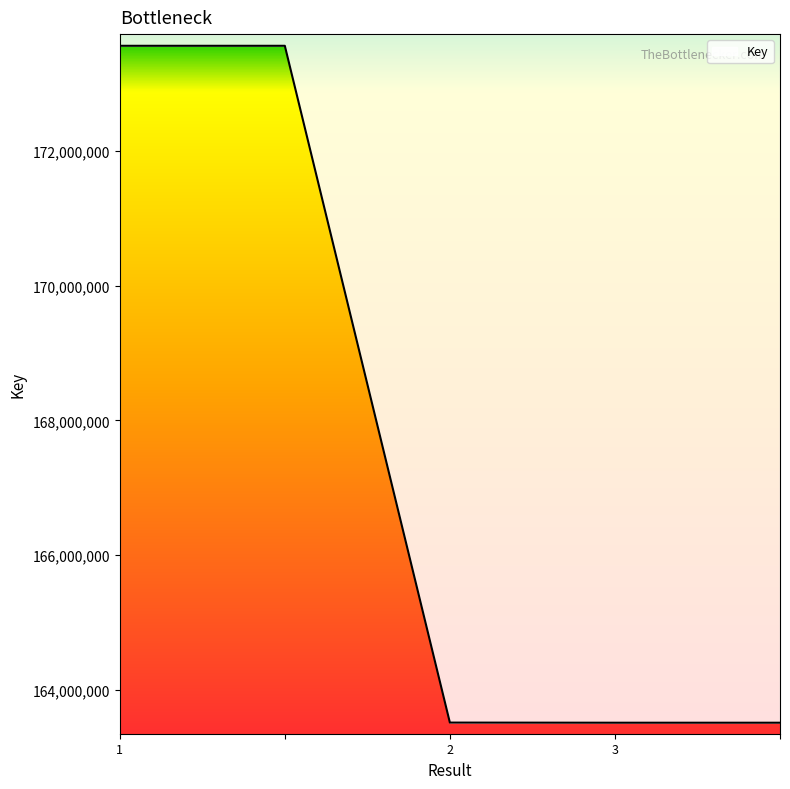

The chart shows a value of 263548498 at . True or false?

False